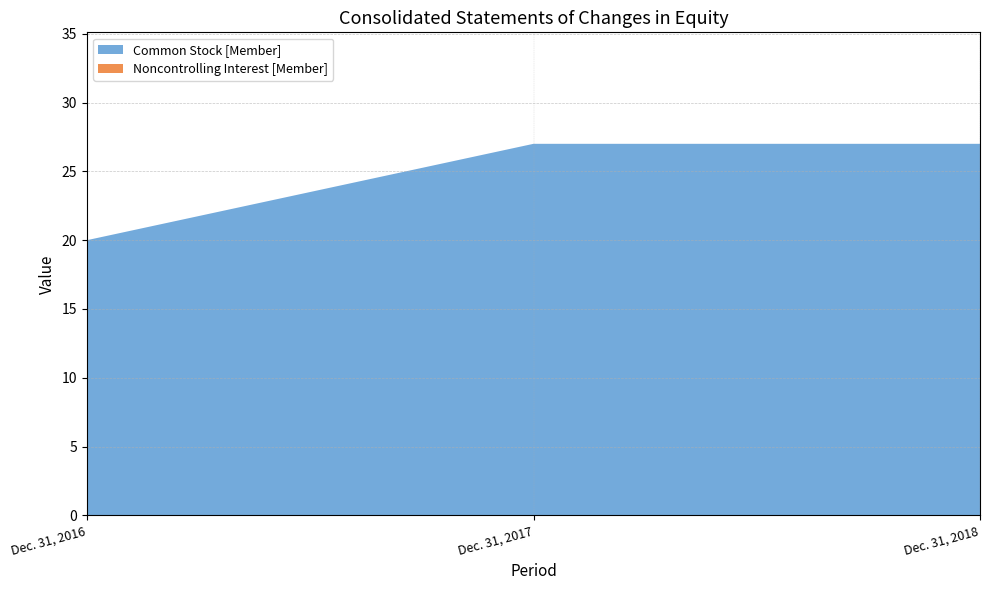

Reading left to right, transcribe all the data shown in this chart.

Common Stock [Member]: Dec. 31, 2016=20	Dec. 31, 2017=27	Dec. 31, 2018=27
Noncontrolling Interest [Member]: Dec. 31, 2016=0	Dec. 31, 2017=0	Dec. 31, 2018=0